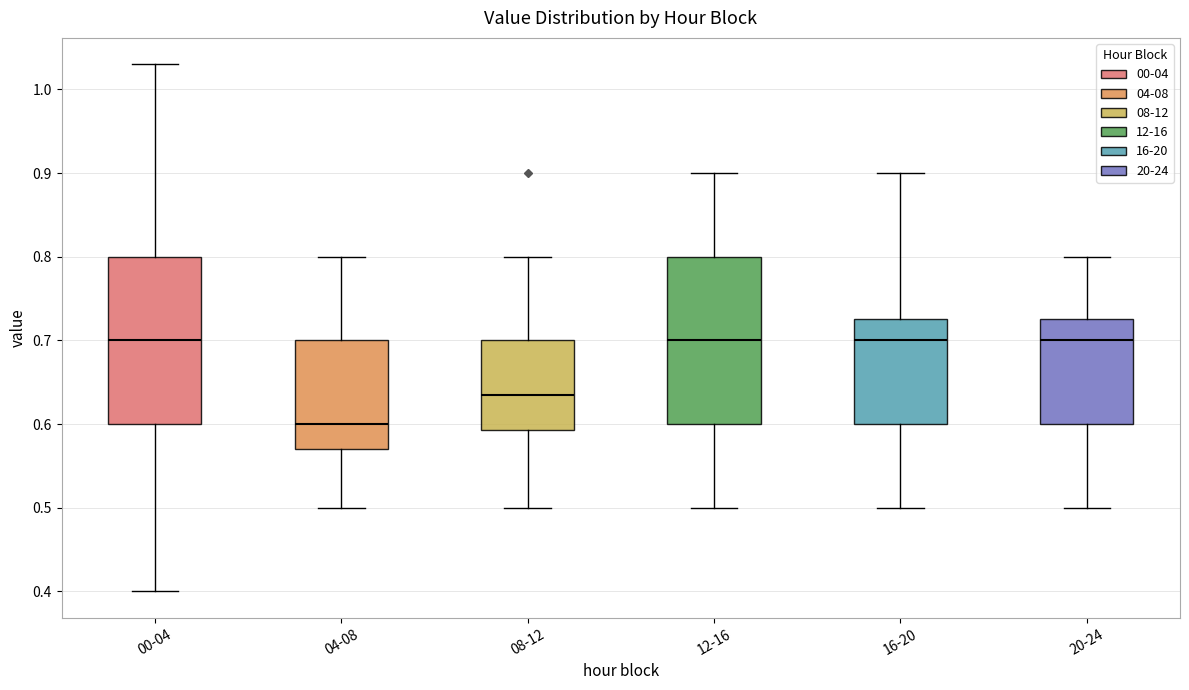

Where does the upper whisker of the box for 12-16 end on the y-axis? The values are not printed on the chart, so give them approximately, as read against the axis.

0.90